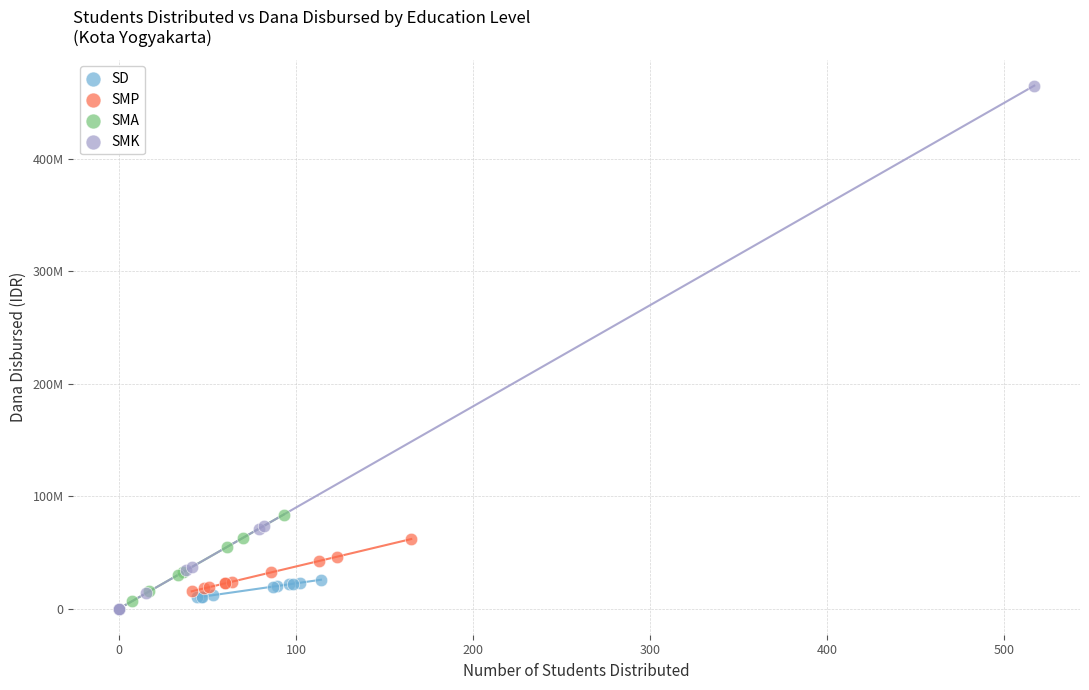

Which series contains the highest Y value?

SMK